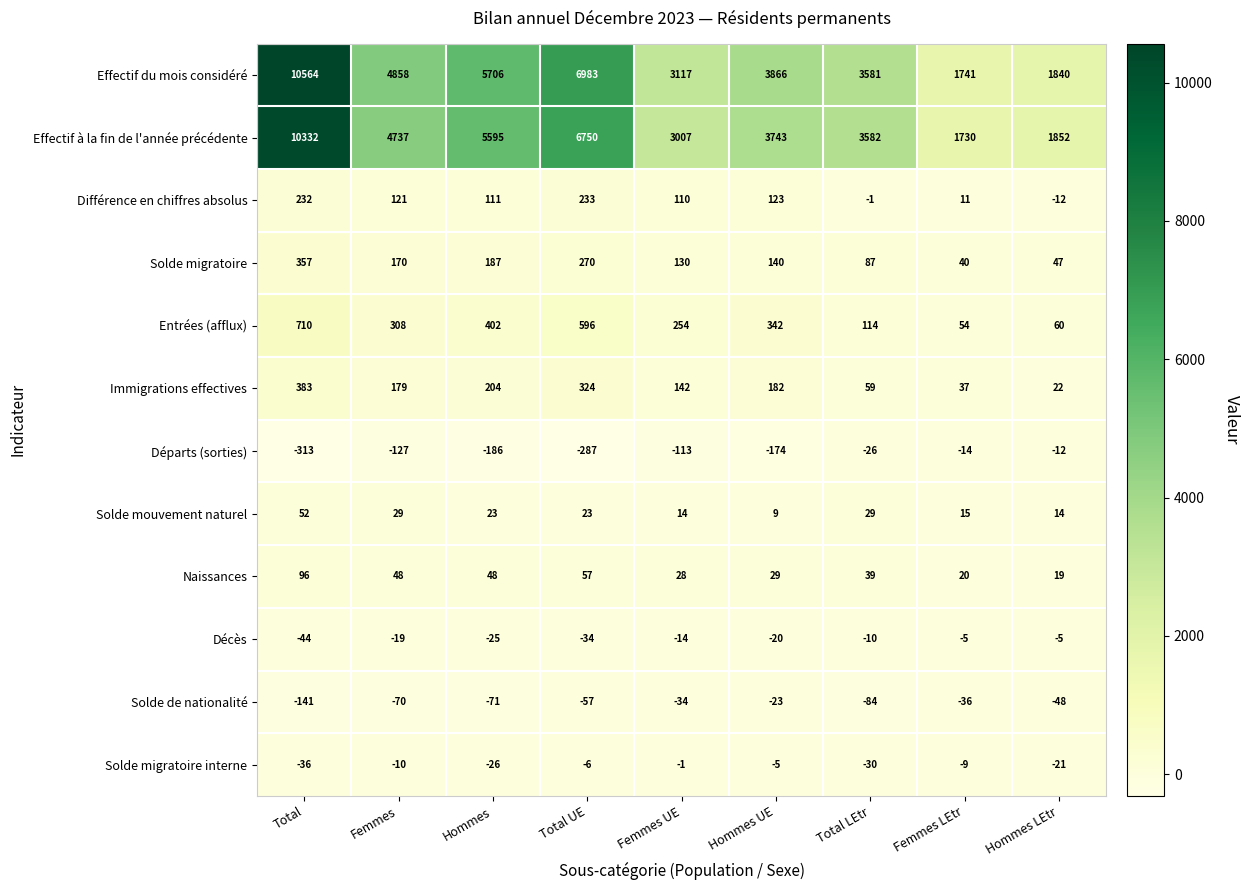

The Décès series shows -28 at Femmes. True or false?

False